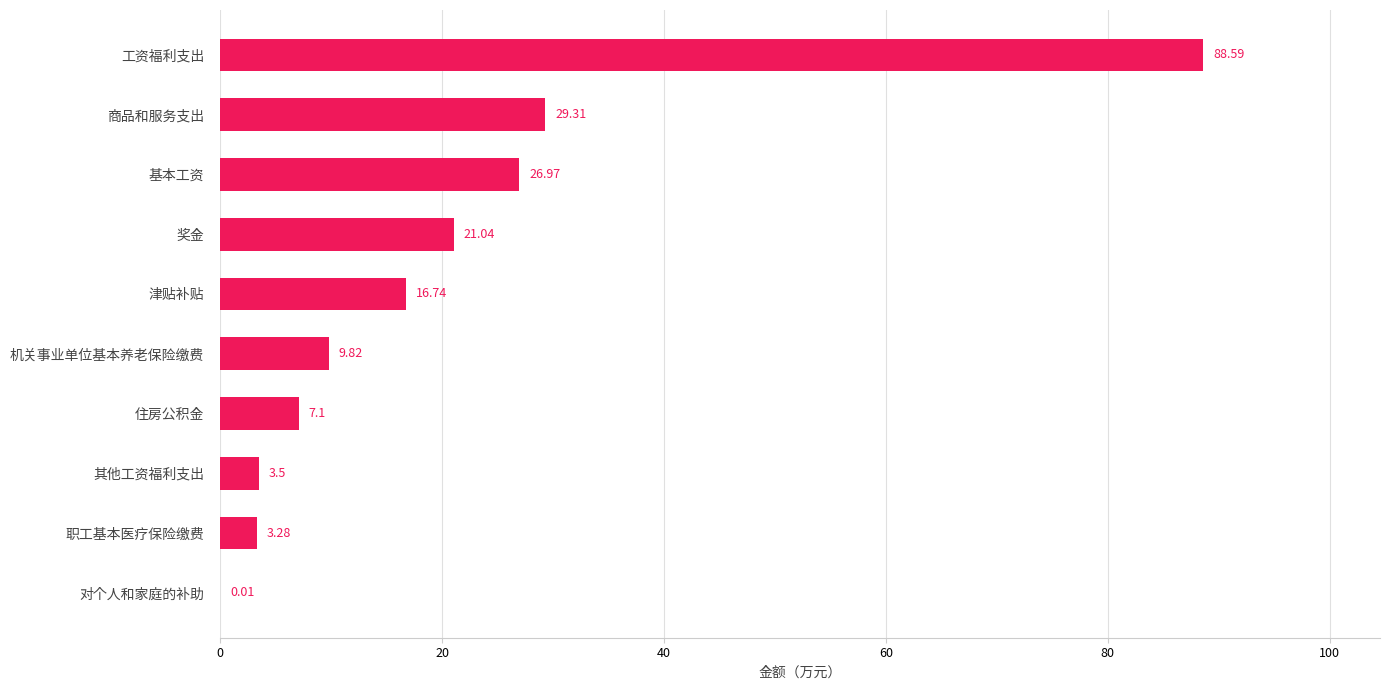

What is the sum of all values?

206.4